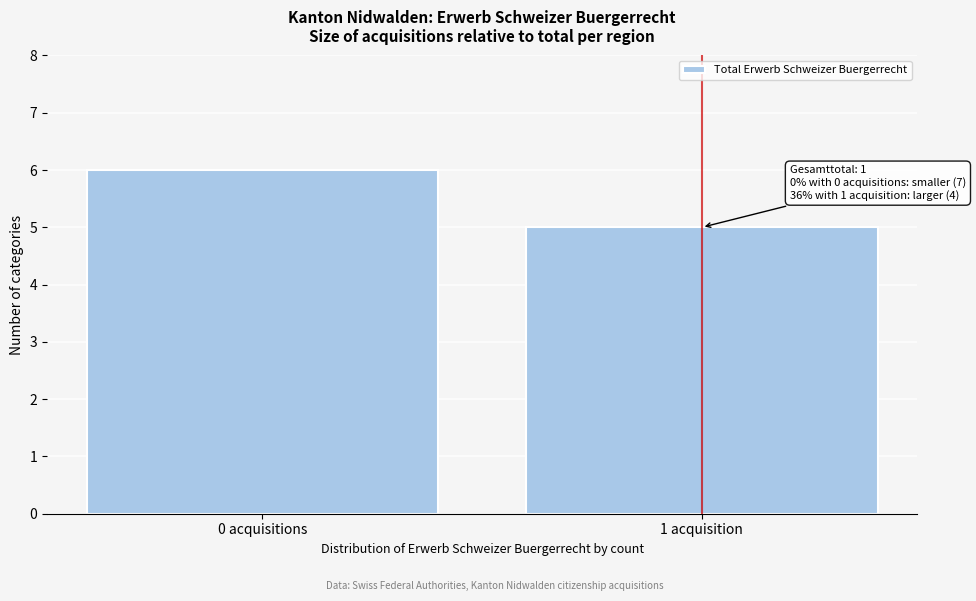

Reading left to right, extract all data points from this chart.

6	5